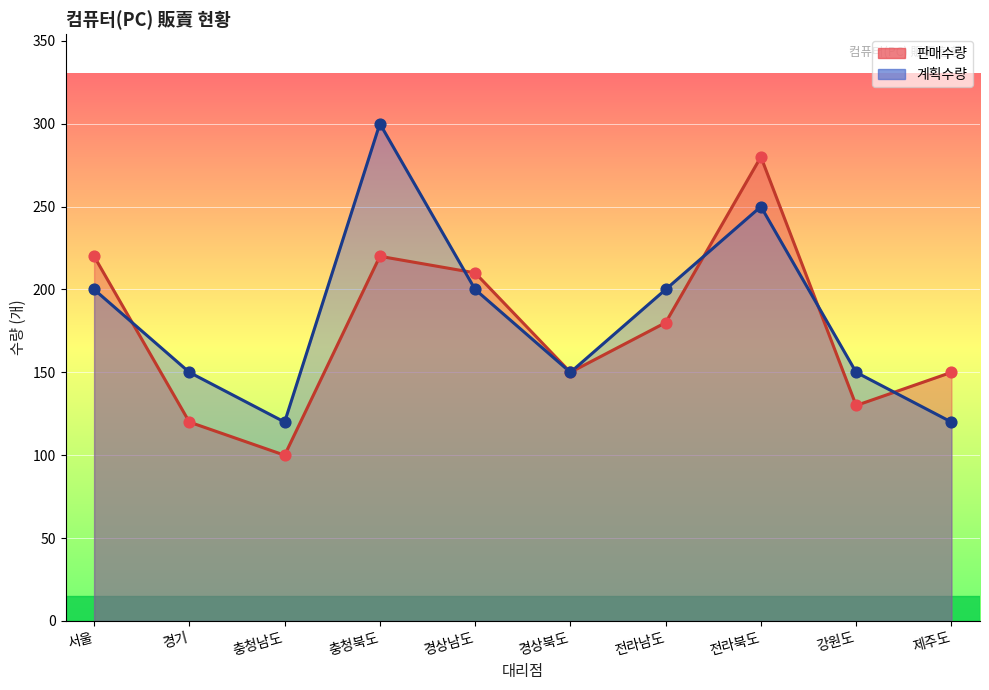

Which series has the widest spread of Y values?

판매수량